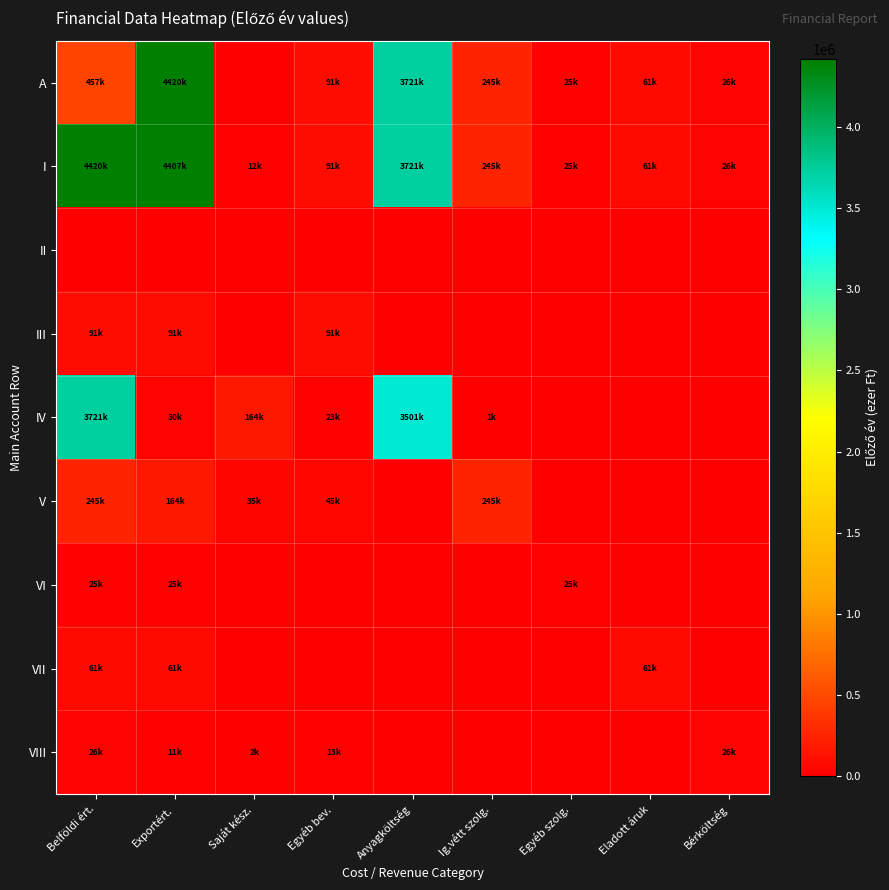

Count the number of categories in the chart.

9